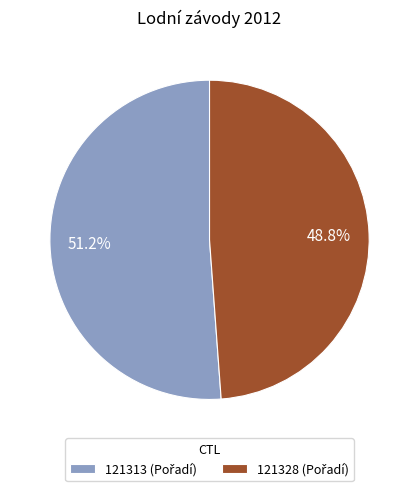

Which slice is the smallest?

121328